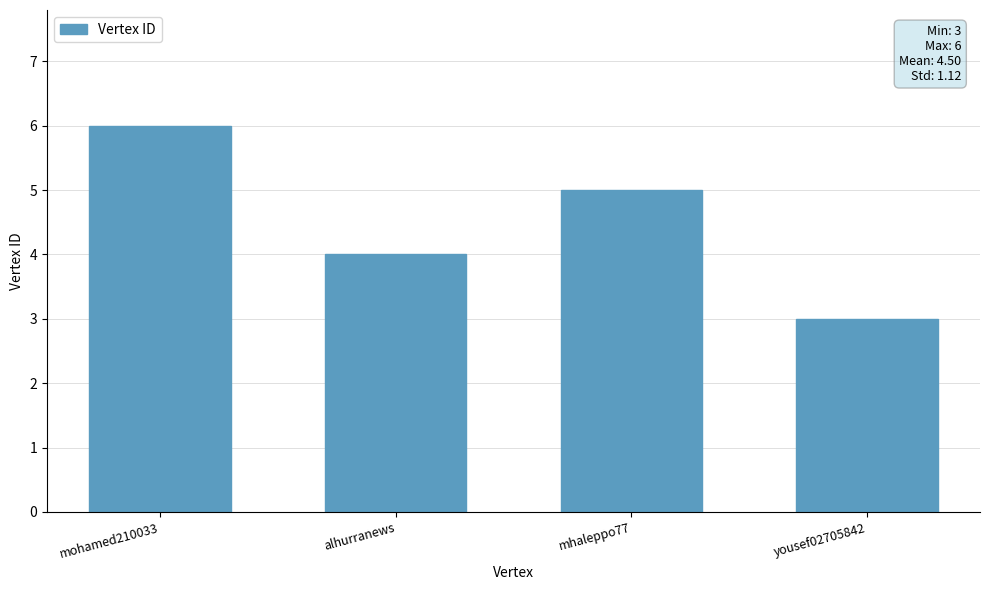

List the labels in order of value, smallest first.

yousef02705842, alhurranews, mhaleppo77, mohamed210033